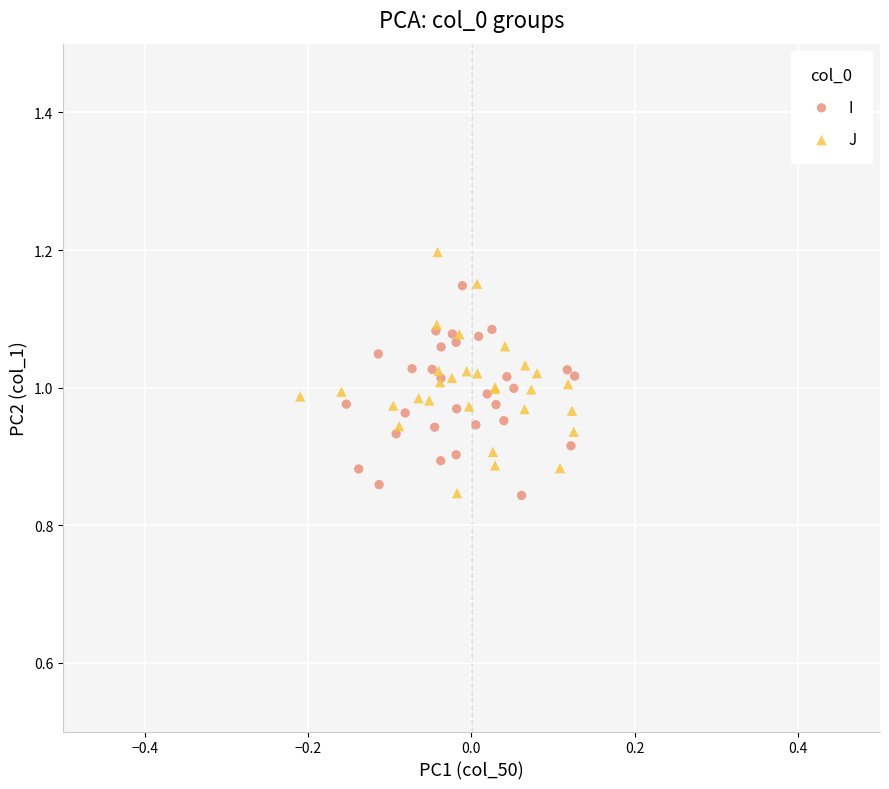

Which series reaches the maximum Y coordinate?

J